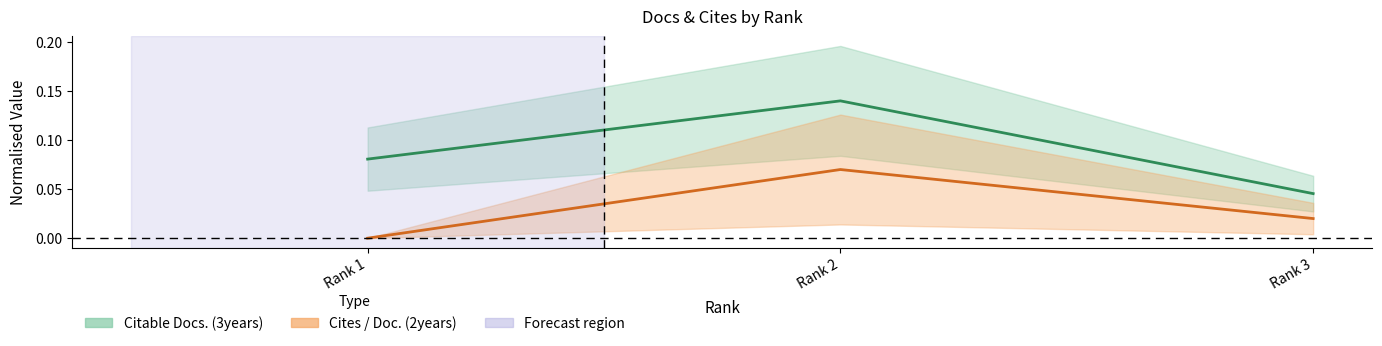

What is the sum of all Cites / Doc. (2years) values?

0.1